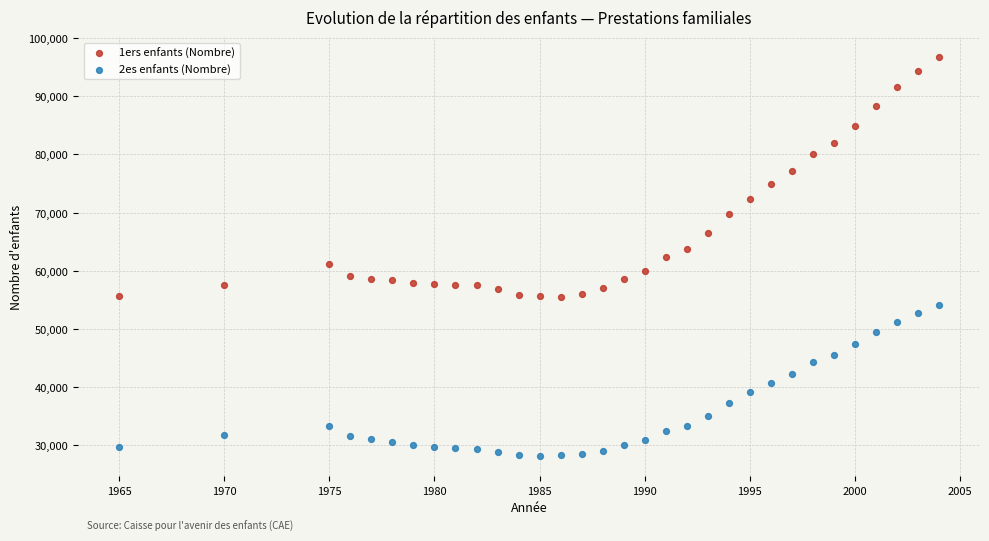

Across all data points, what is the range of Y values (max minus min)?

68598